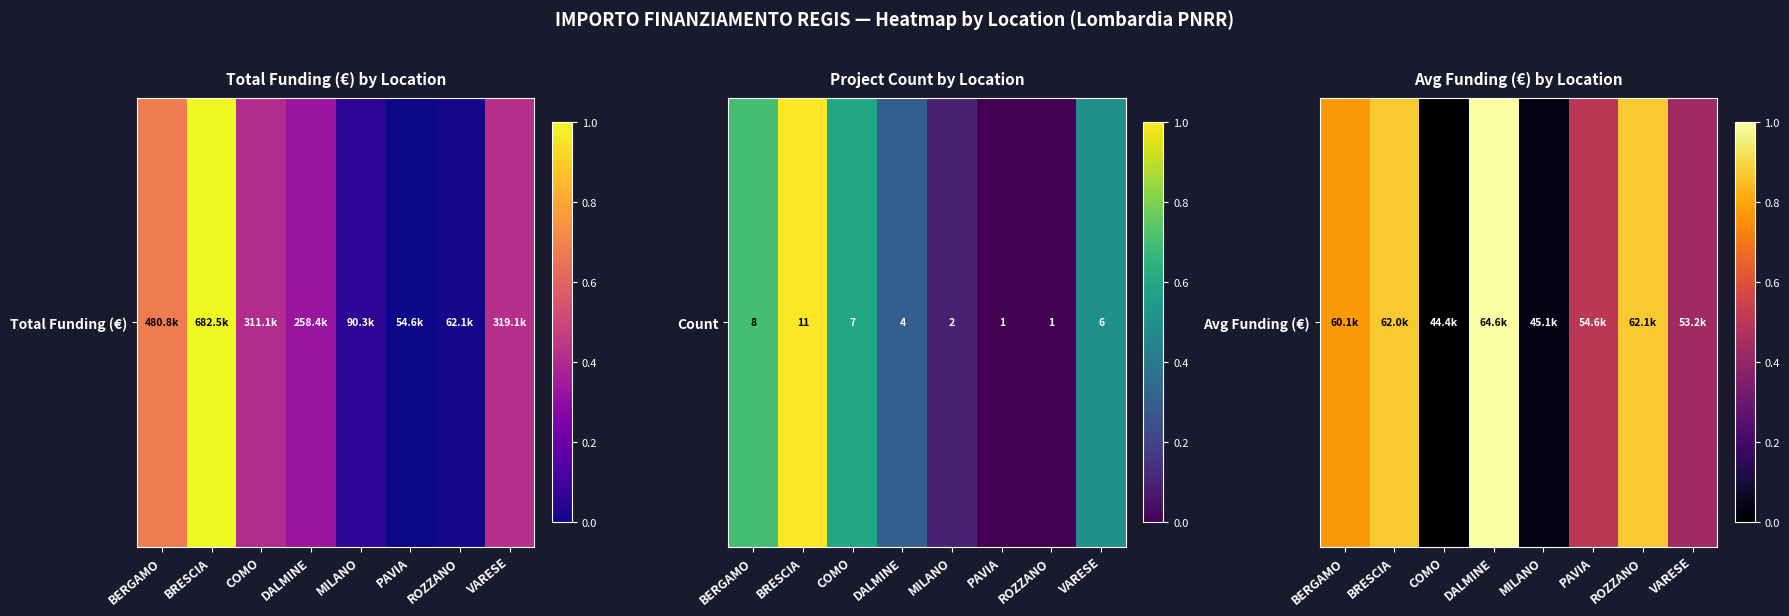

What is the sum of the values at BERGAMO and COMO?

0.8